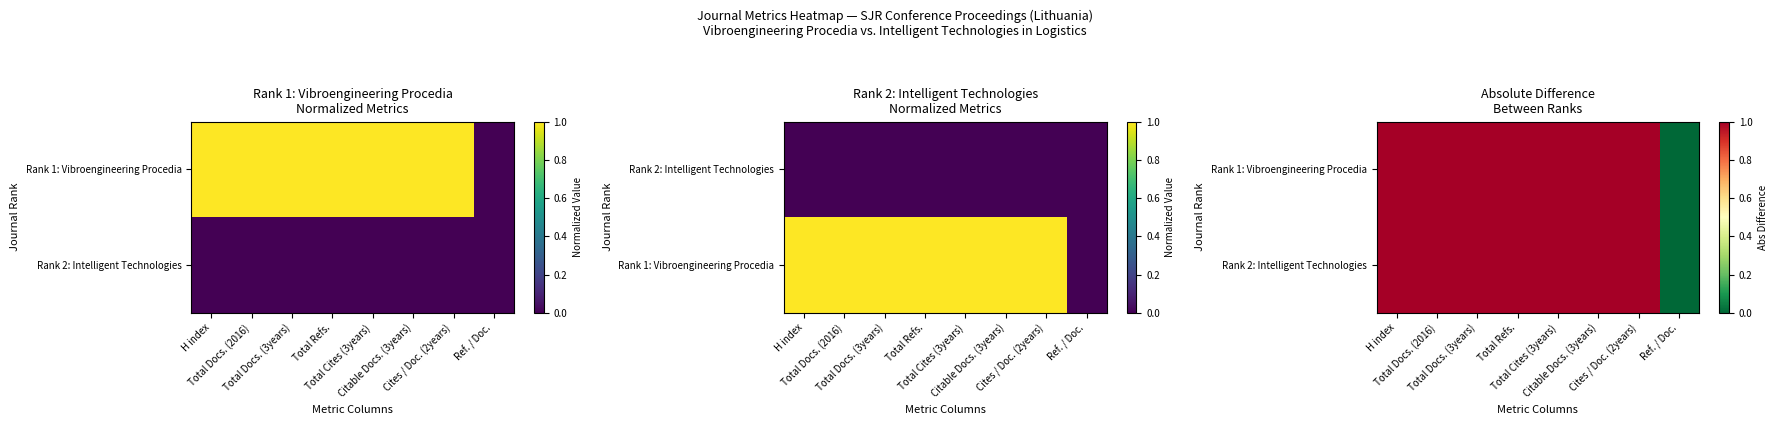

Count the number of categories in the chart.

8